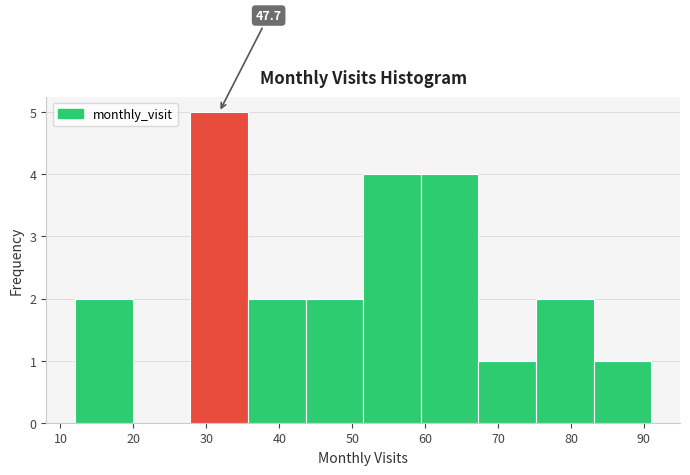

Over which range of the x-axis is the bar tallest?

27.8 to 35.7